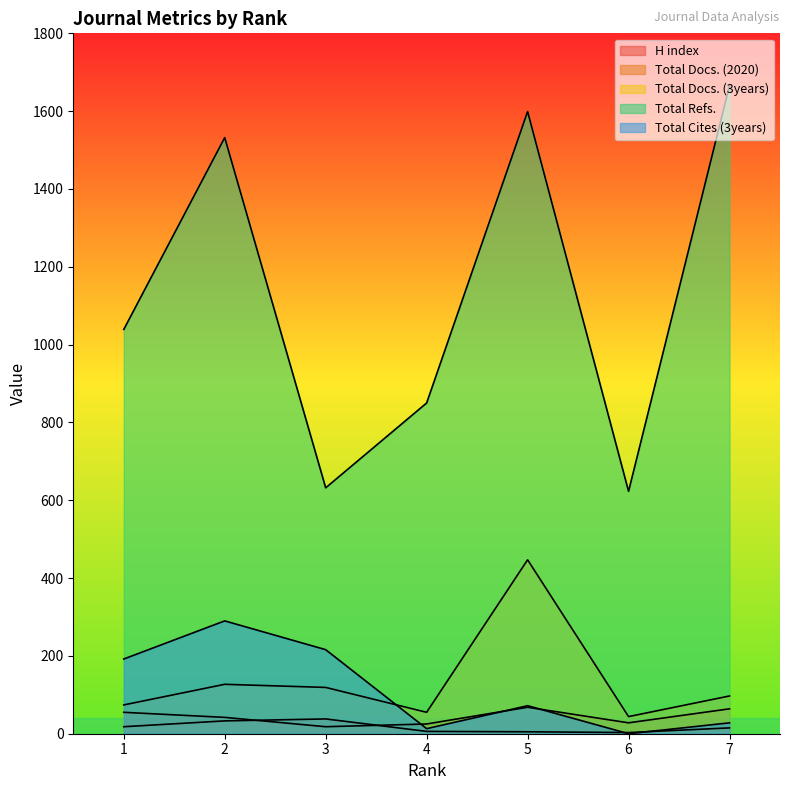

At how many categories does at least one series exceed 926?

4